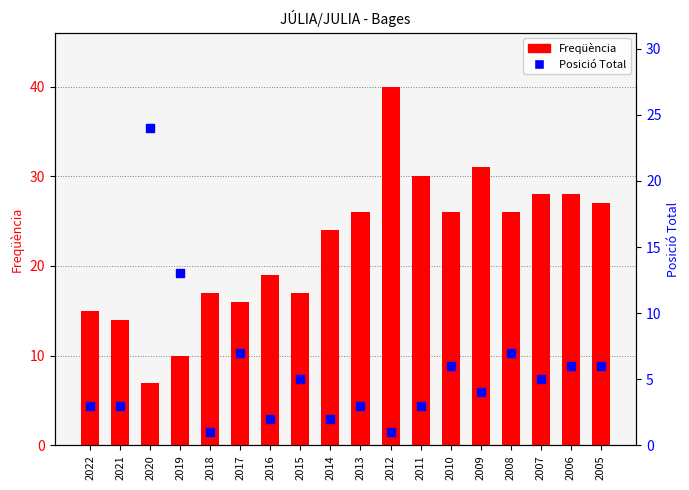

Which series has the largest total across all categories?

Freqüència